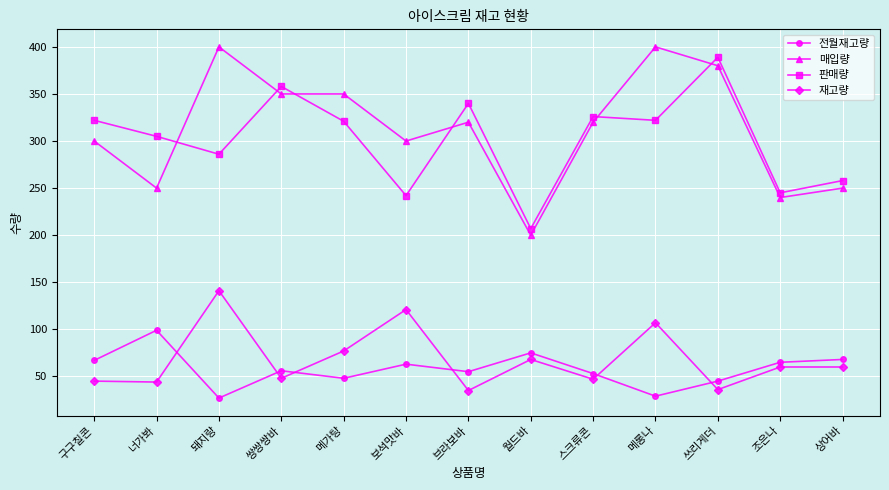

What is the difference between the maximum and minimum values in the 판매량 series?

182